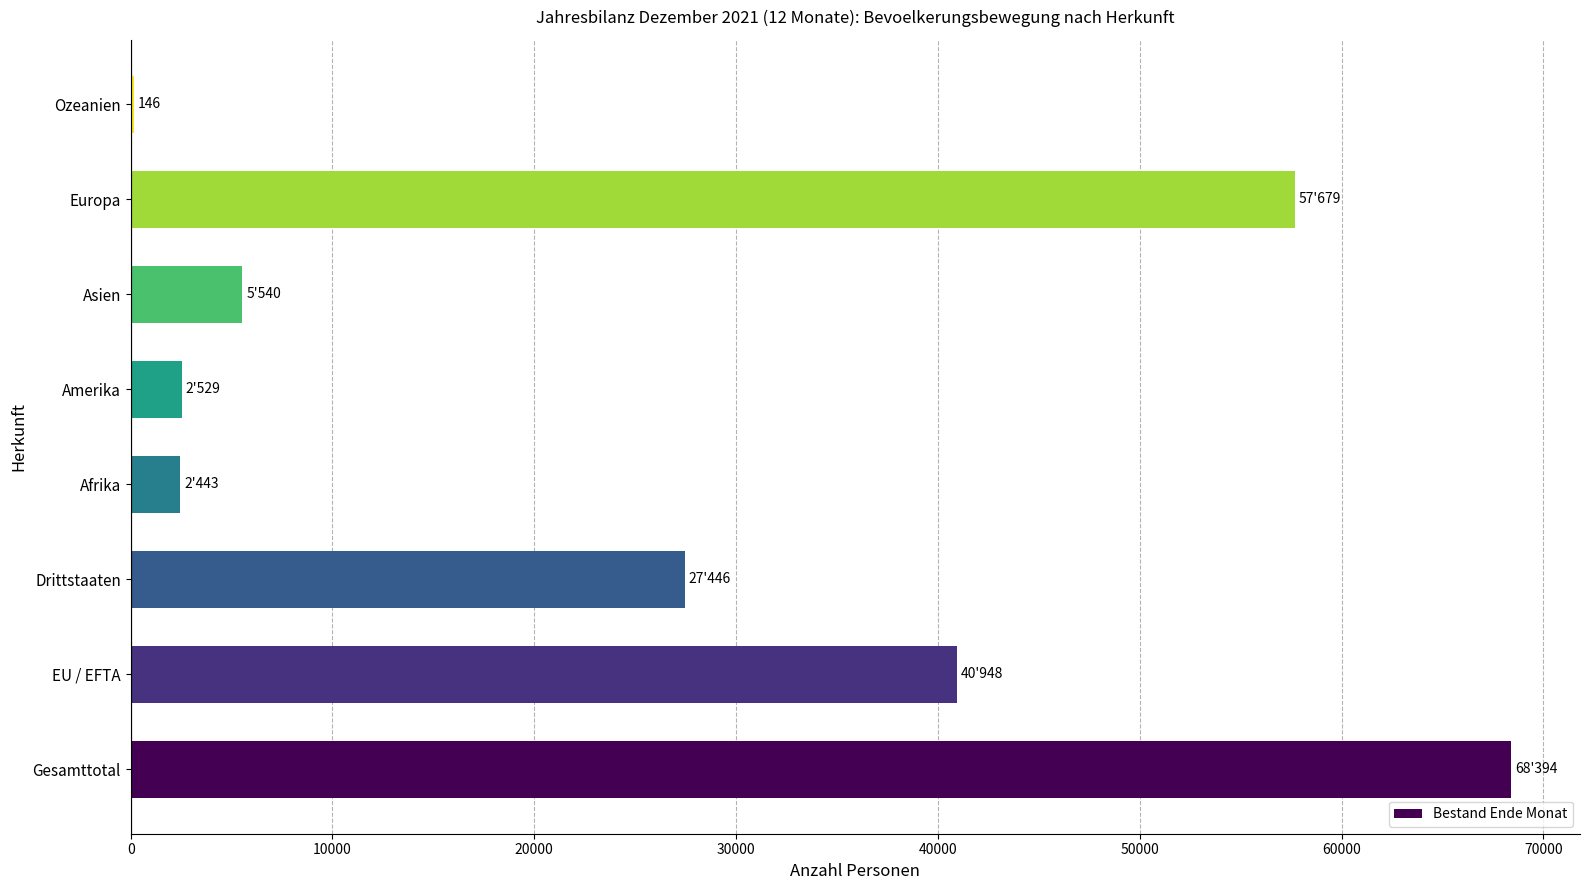

What is the average value?

25641